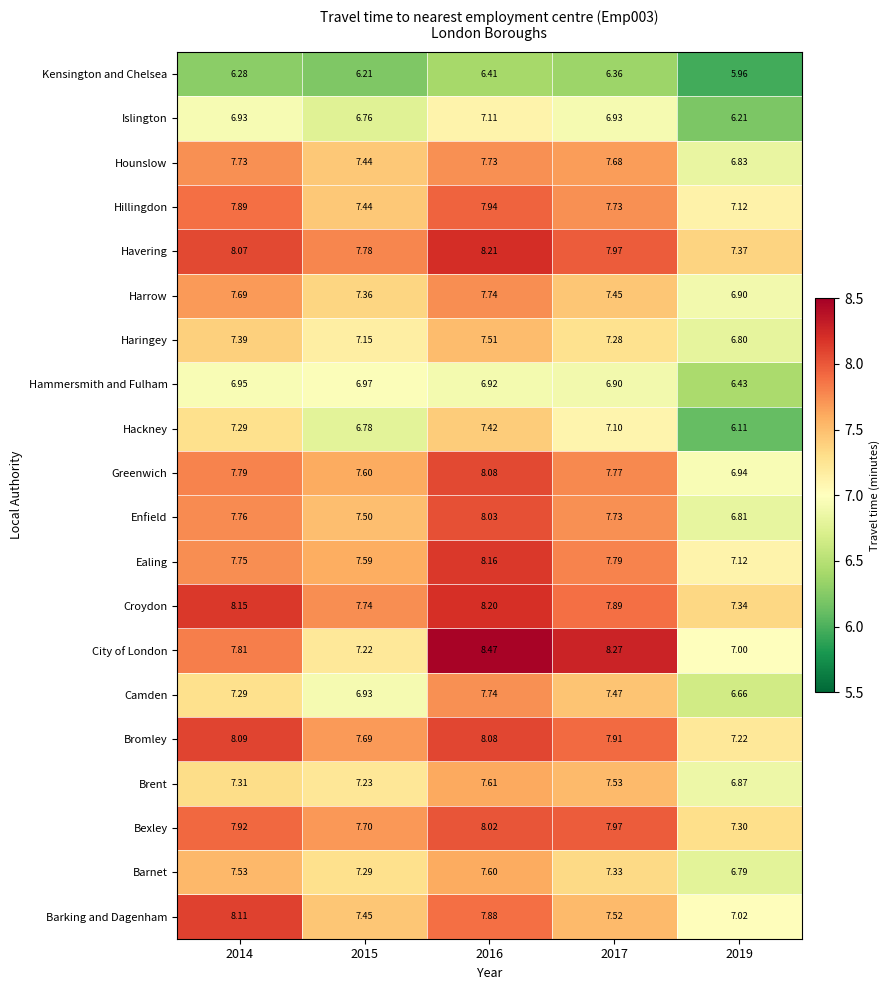

Which series has the largest range (max minus min)?

City of London